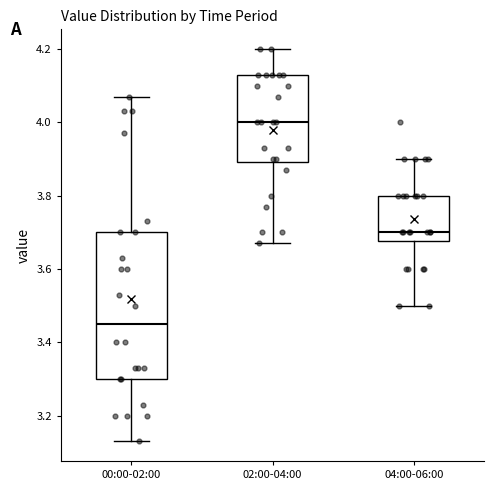

Where is the upper edge of the box for 02:00-04:00 on the y-axis? The values are not printed on the chart, so give them approximately, as read against the axis.

4.14